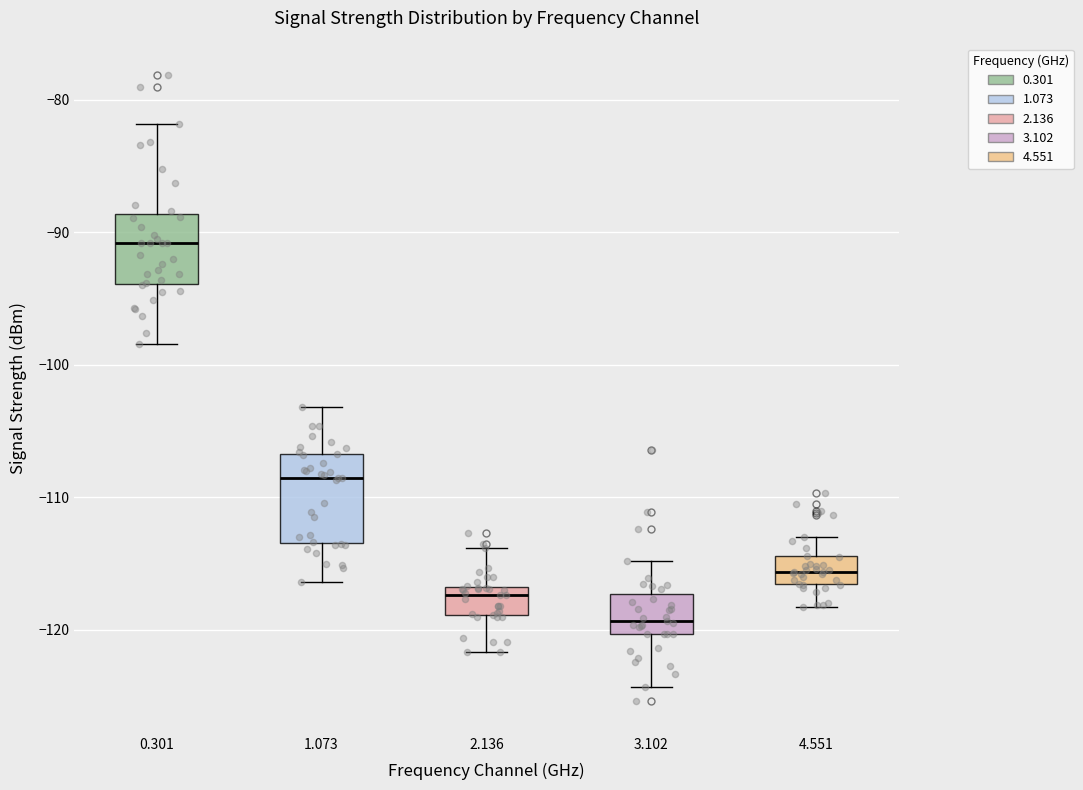

Comparing the boxes themselves (not the whiskers), which one is the tallest?

1.073